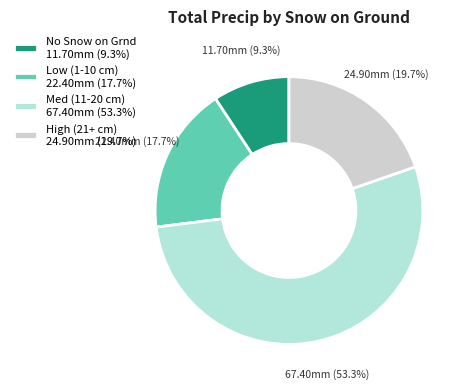

Which has a higher value, Low (1-10 cm) 22.40mm (17.7%) or Med (11-20 cm) 67.40mm (53.3%)?

Med (11-20 cm) 67.40mm (53.3%)